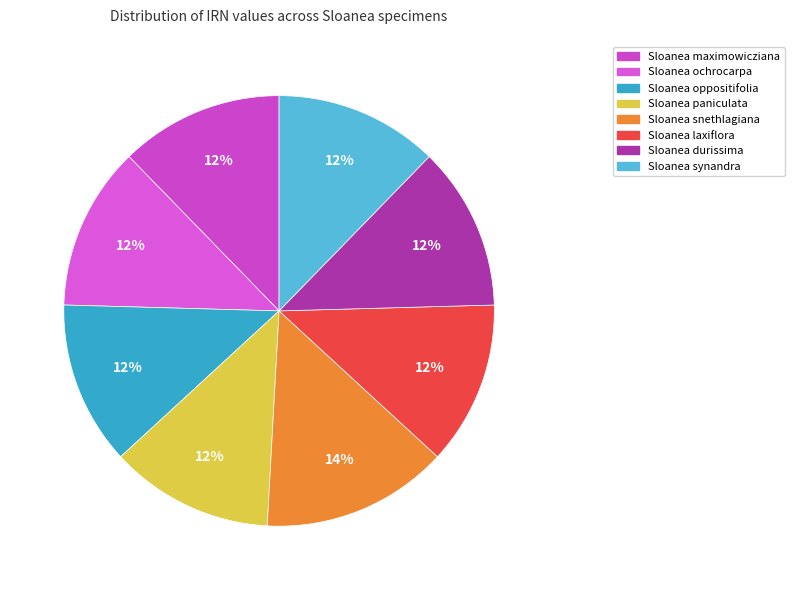

Is it true that Sloanea paniculata is 12% of the pie?

True